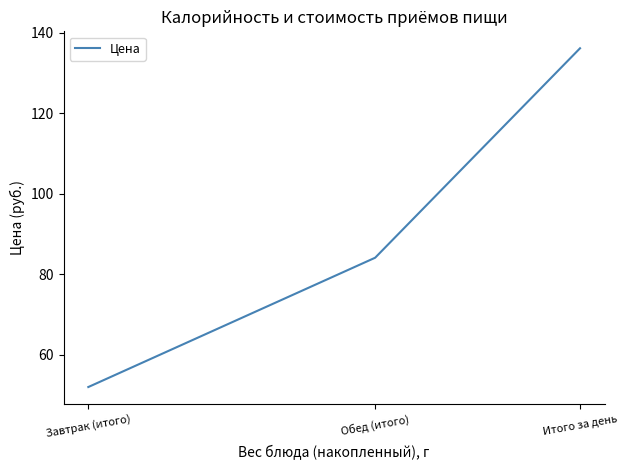

The value at Завтрак (итого) is 52.0. True or false?

True